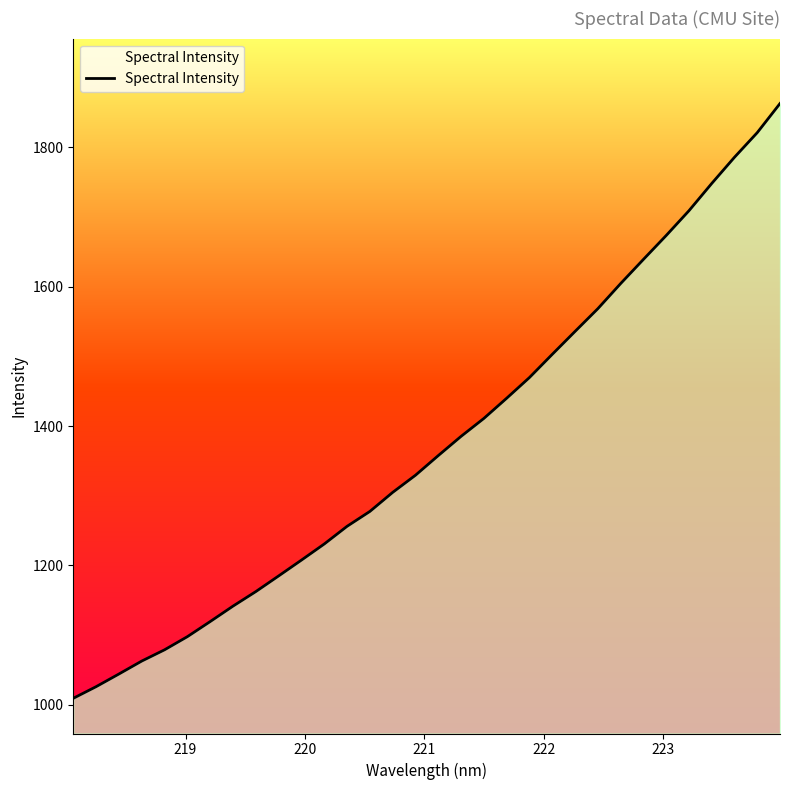

What is the minimum value shown in the chart?

1009.5